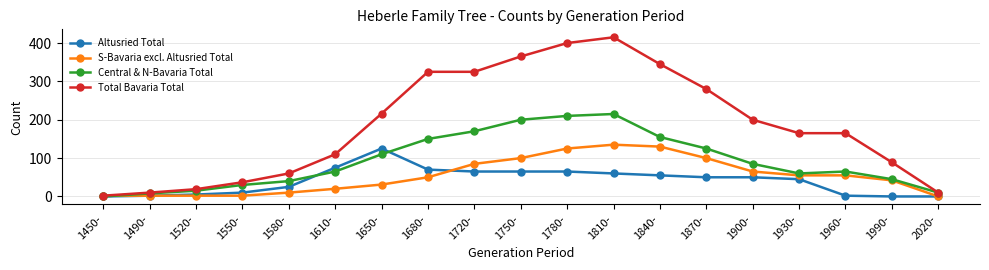

What is the label of the 8th point from the right?

1810-